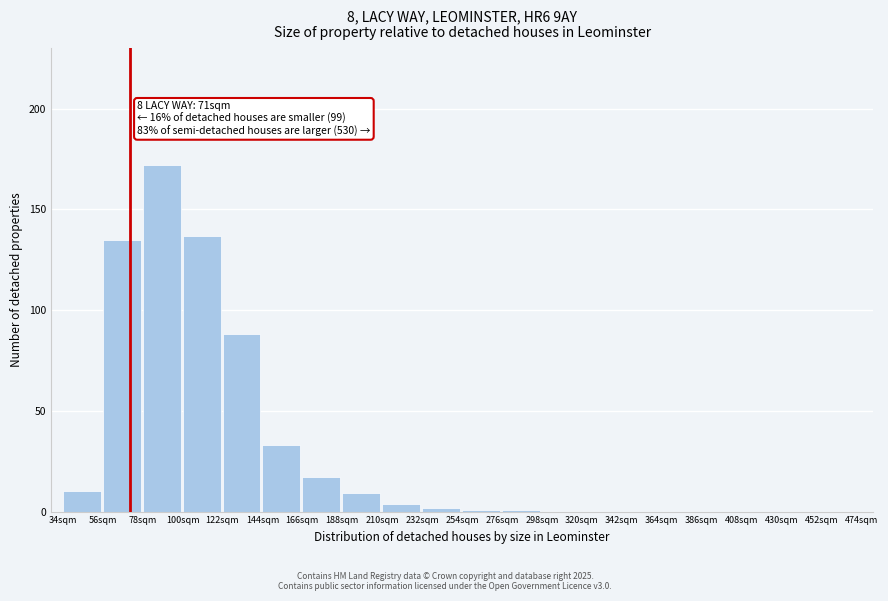

Reading right to left, list all the values displayed in this chart.

452sqm=0	430sqm=0	408sqm=0	386sqm=0	364sqm=0	342sqm=0	320sqm=0	298sqm=0	276sqm=1	254sqm=1	232sqm=2	210sqm=4	188sqm=9	166sqm=17	144sqm=33	122sqm=88	100sqm=137	78sqm=172	56sqm=135	34sqm=10